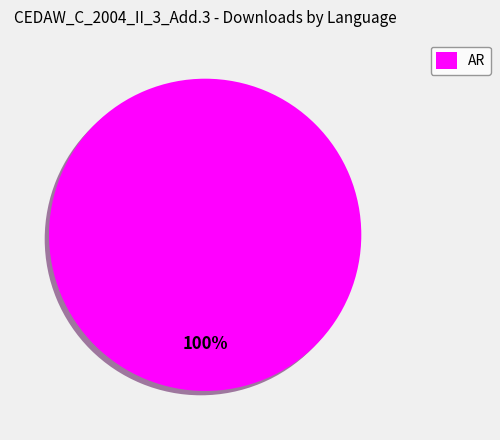

How many slices are in this pie chart?

1